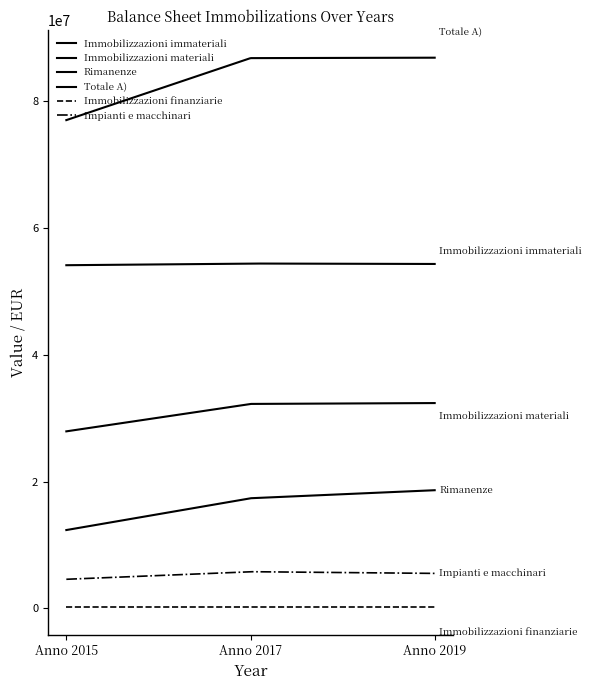

Reading left to right, what are all the values shown in this chart?

Immobilizzazioni immateriali: 54140067.1	54404389.6	54336808.4
Immobilizzazioni materiali: 27915562.2	32244947.0	32380340.8
Rimanenze: 12337682.4	17358777.1	18624072.1
Totale A): 77042015.8	86827336.6	86895149.2
Immobilizzazioni finanziarie: 178000.0	178000.0	178000.0
Impianti e macchinari: 4566520.1	5762500.1	5495125.0